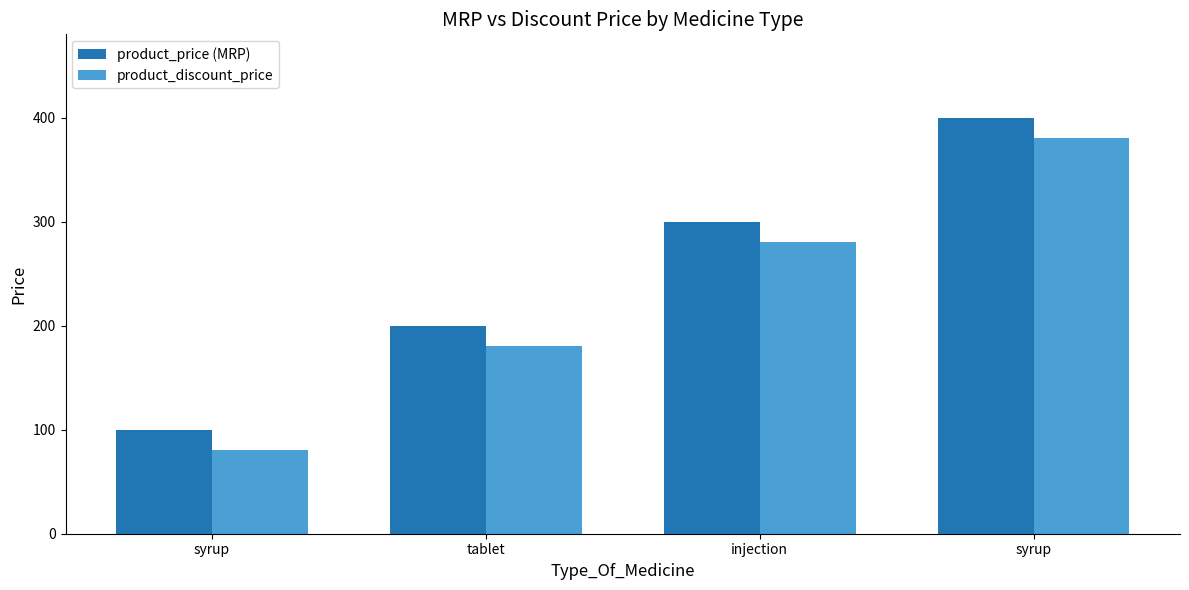

Count the number of categories in the chart.

4